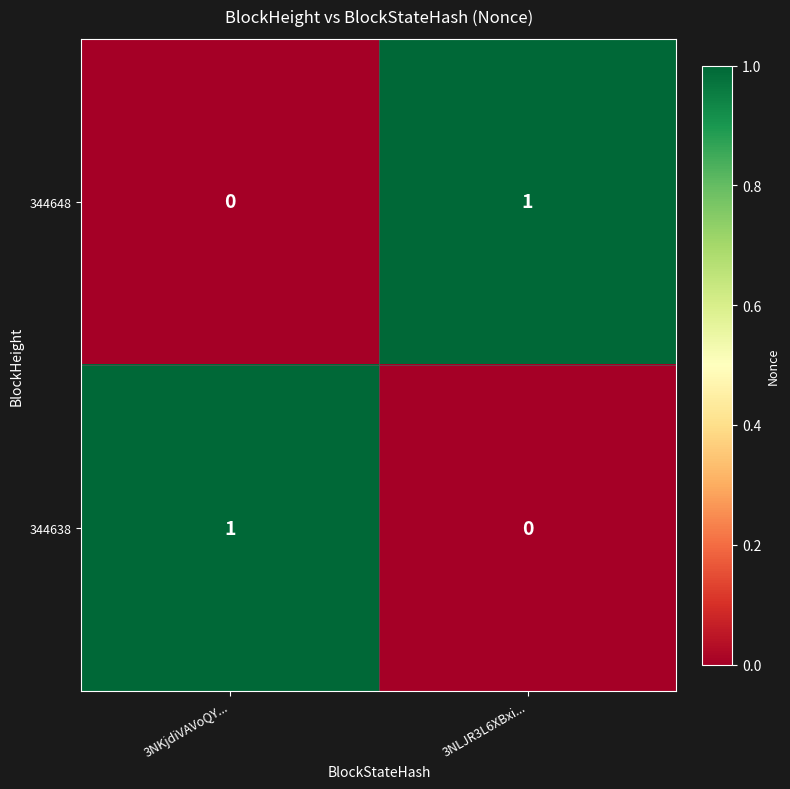

At which label does 344648 reach its peak?

3NLJR3L6XBxi...